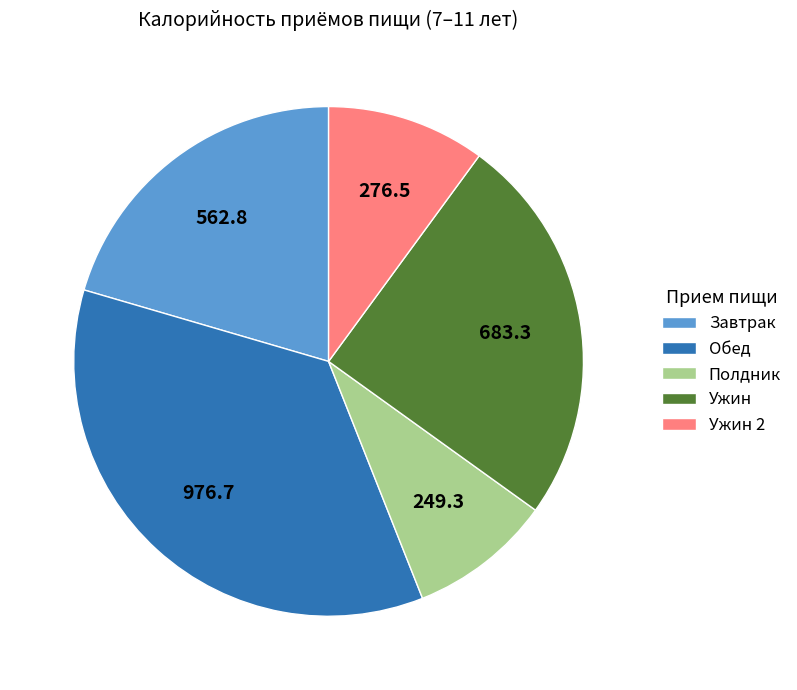

Is the sum of Ужин 2 and Полдник greater than half?

No